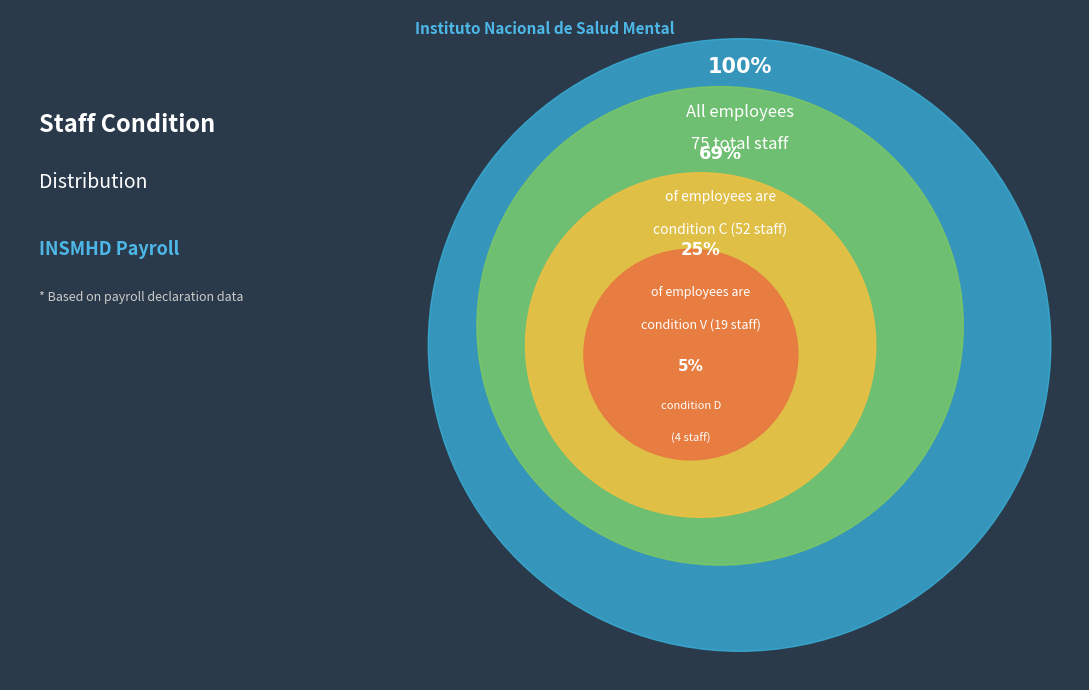

Is there a majority slice in this chart?

Yes